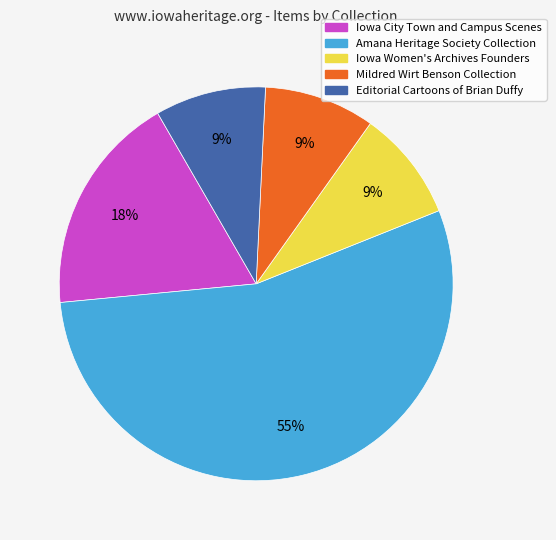

Does Amana Heritage Society Collection represent more than half of the total?

Yes